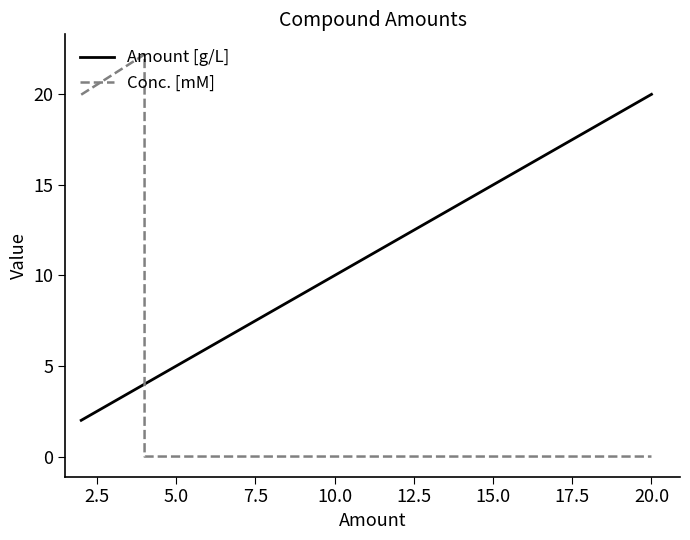

Which has a higher value, 7.5 or 5.0?

7.5